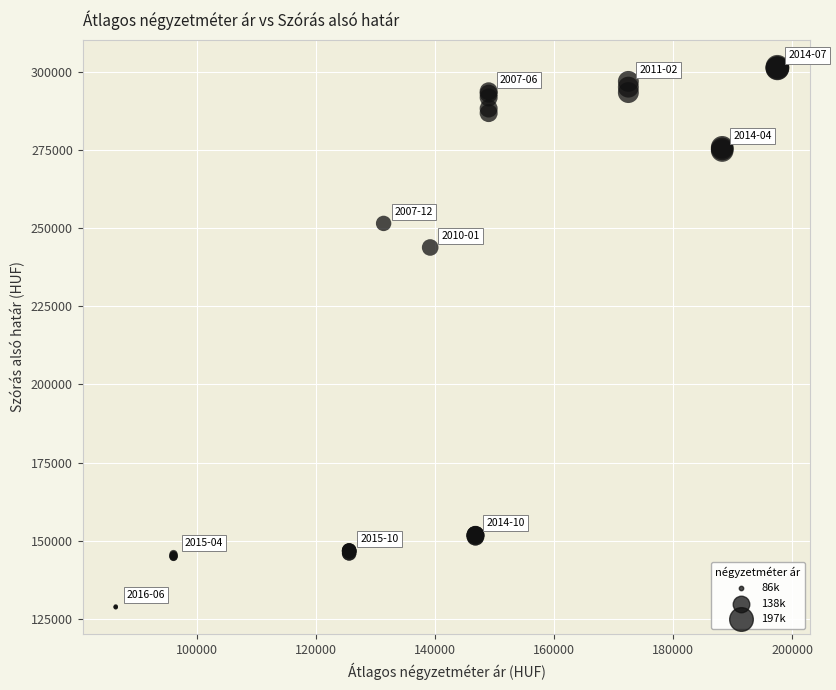

What Y value in the scatter plot is closest to 215171?

243832